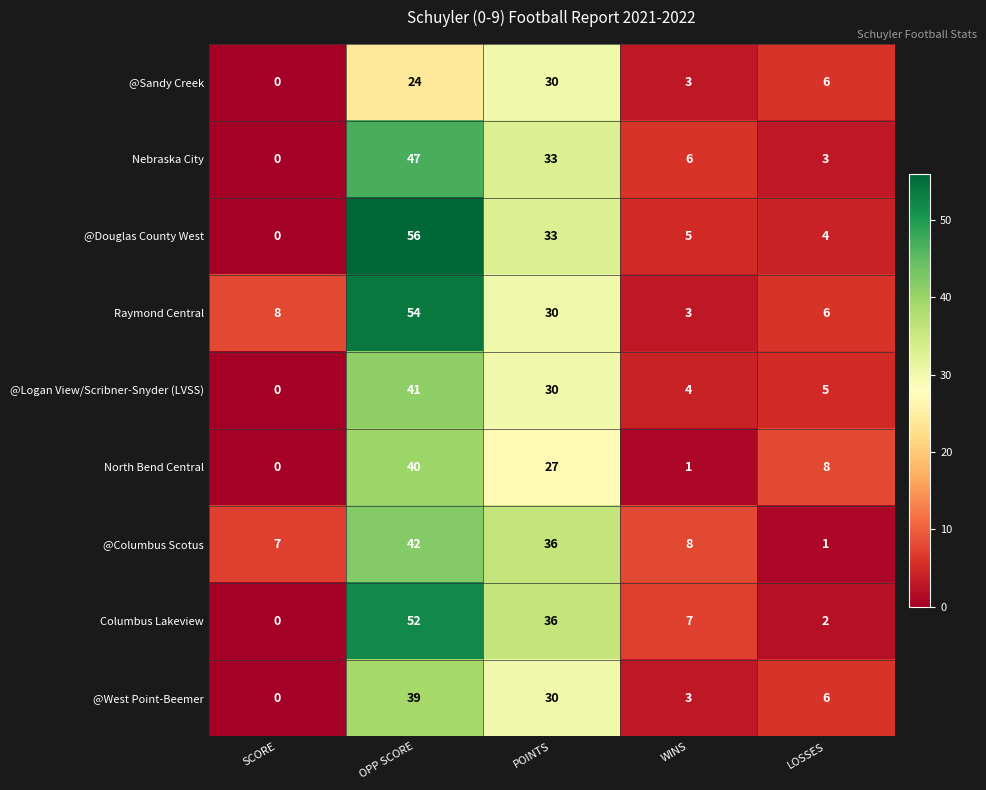

At which category does the chart reach its peak across all series?

OPP SCORE